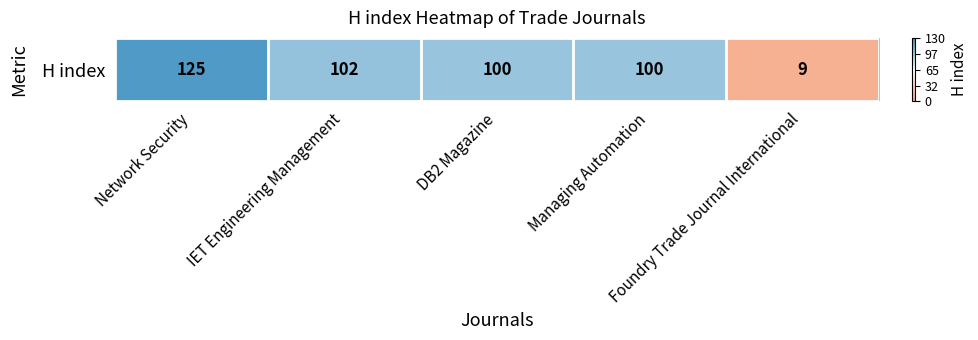

What is the maximum value shown in the chart?

125